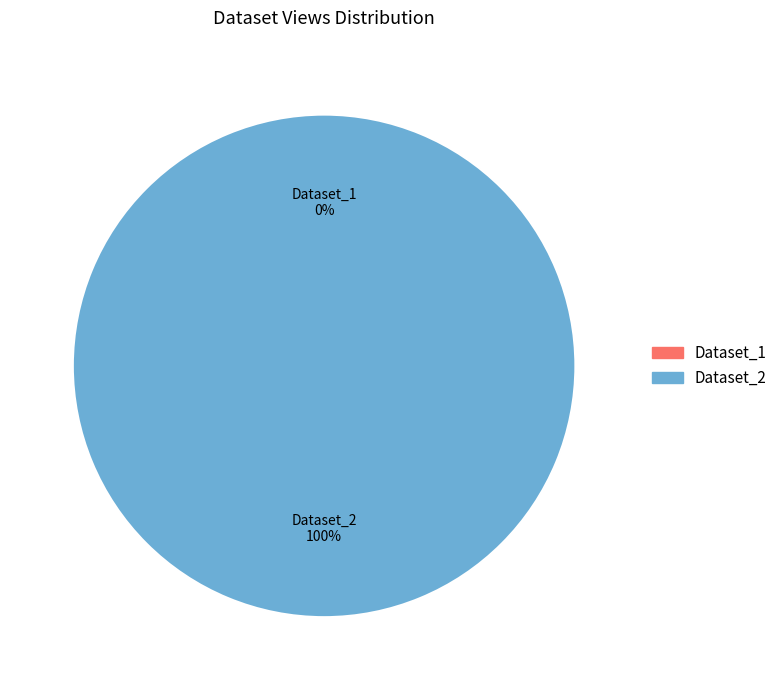

How many segments does this pie chart have?

2